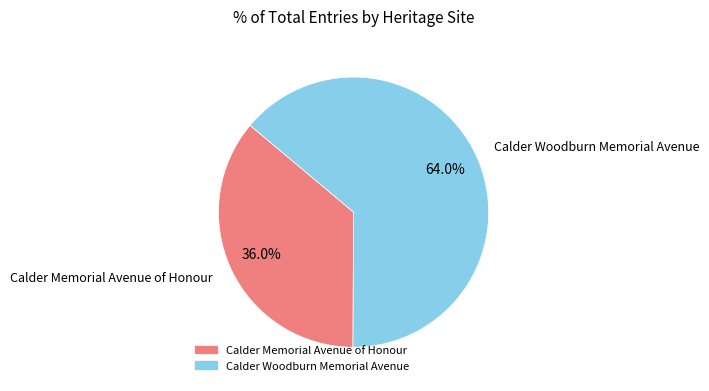

Rank the categories by value from lowest to highest.

Calder Memorial Avenue of Honour, Calder Woodburn Memorial Avenue